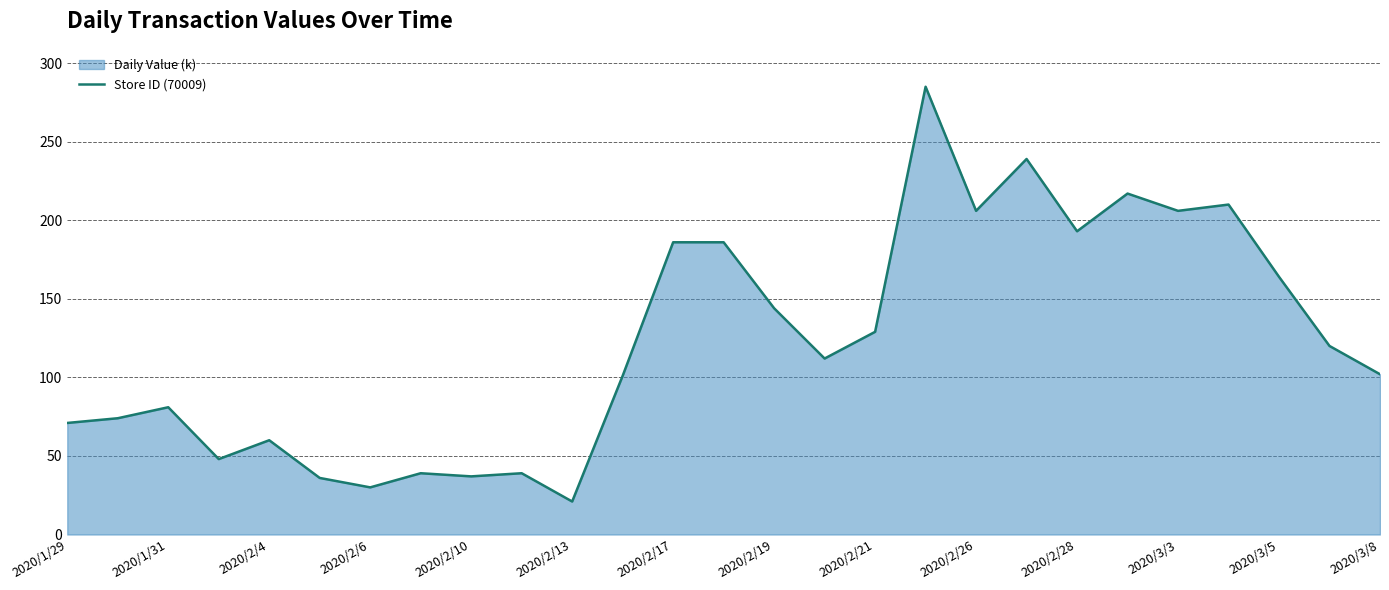

How many lines are shown in the chart?

1